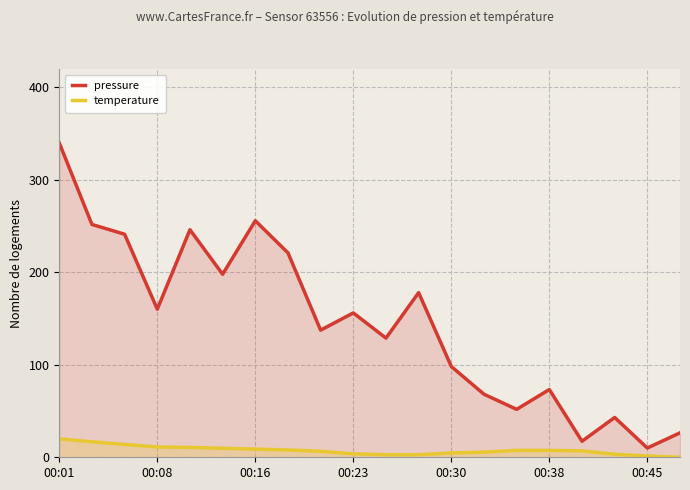

What value does the pressure series have at 13?

68.2